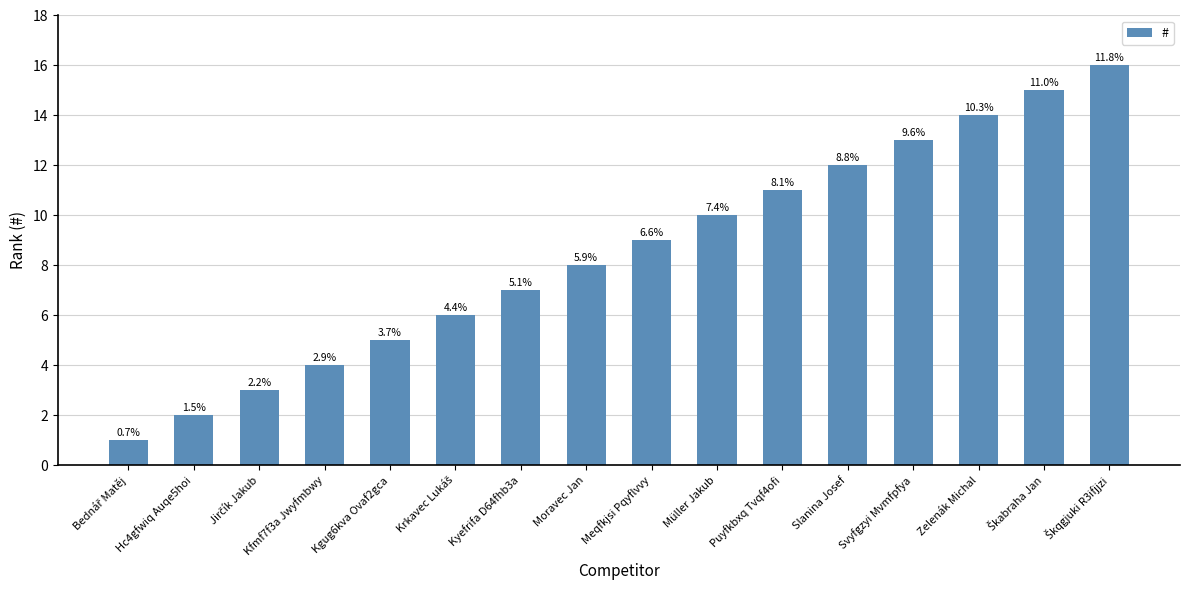

What is the sum of all values?

136